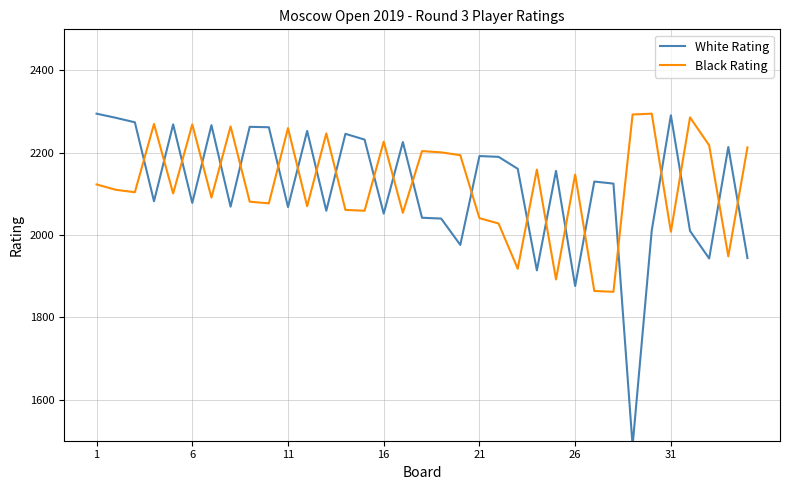

Count the number of categories in the chart.

35